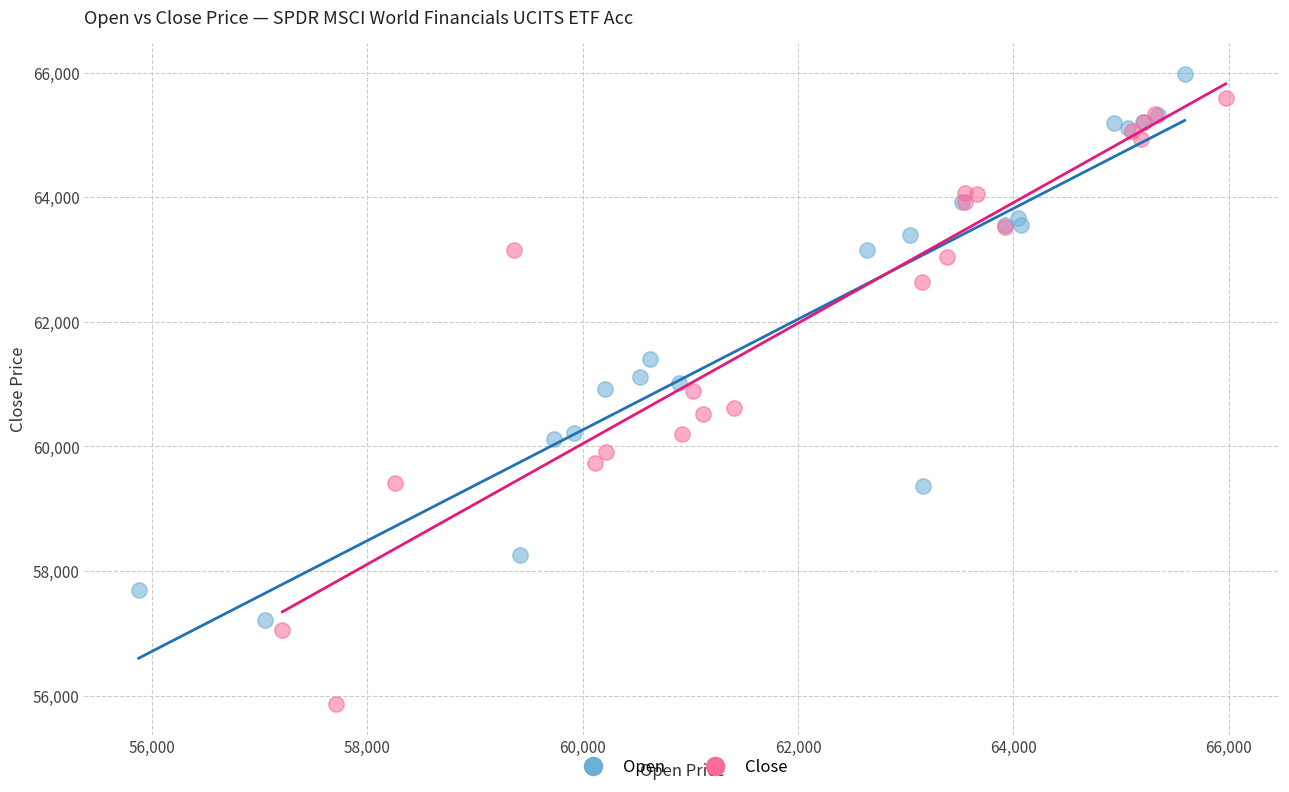

Which series has the widest spread of Y values?

Close